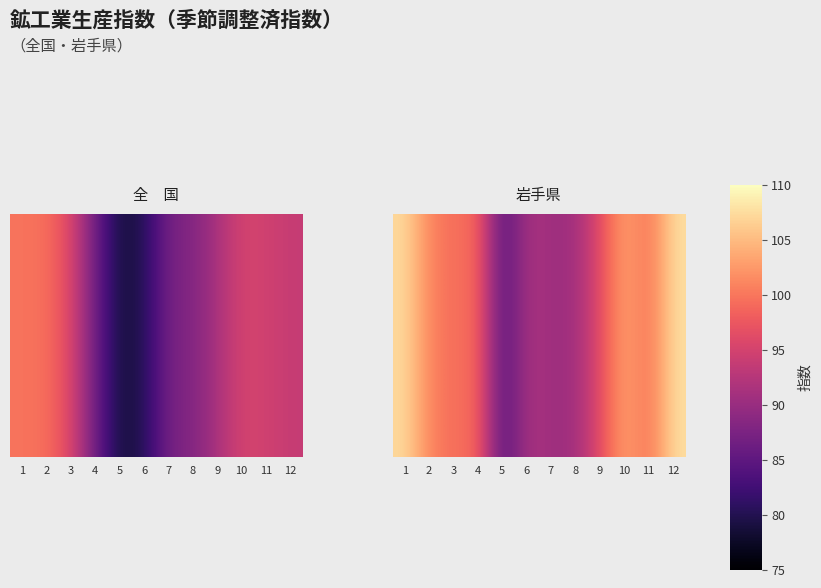

What is the approximate value at 12?

107.7